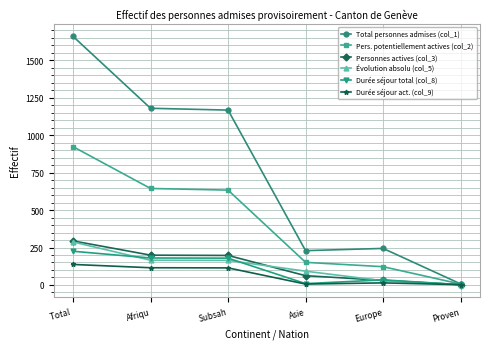

Read the Personnes actives (col_3) value at Asie.

62